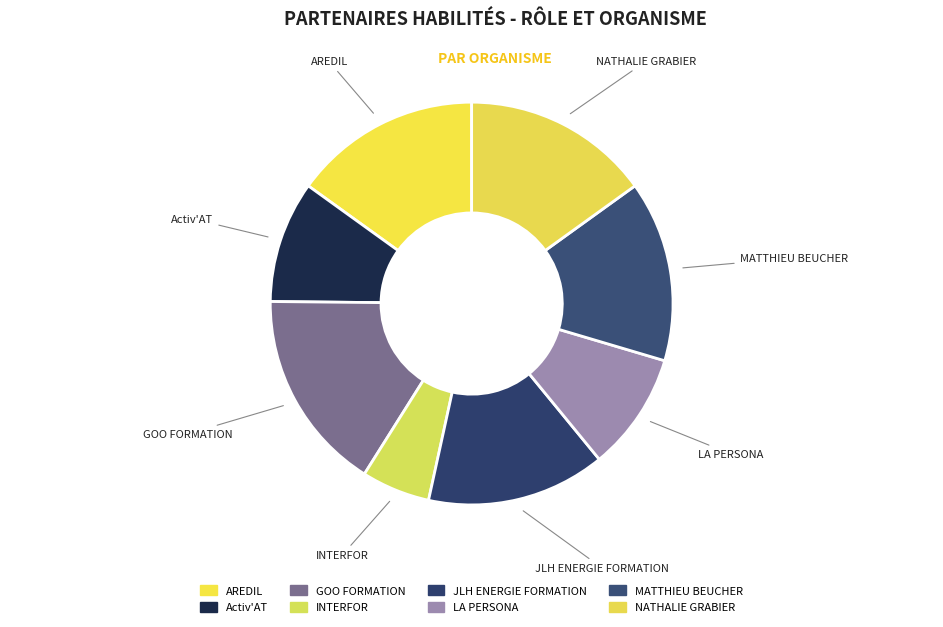

Which slice is the largest?

GOO FORMATION